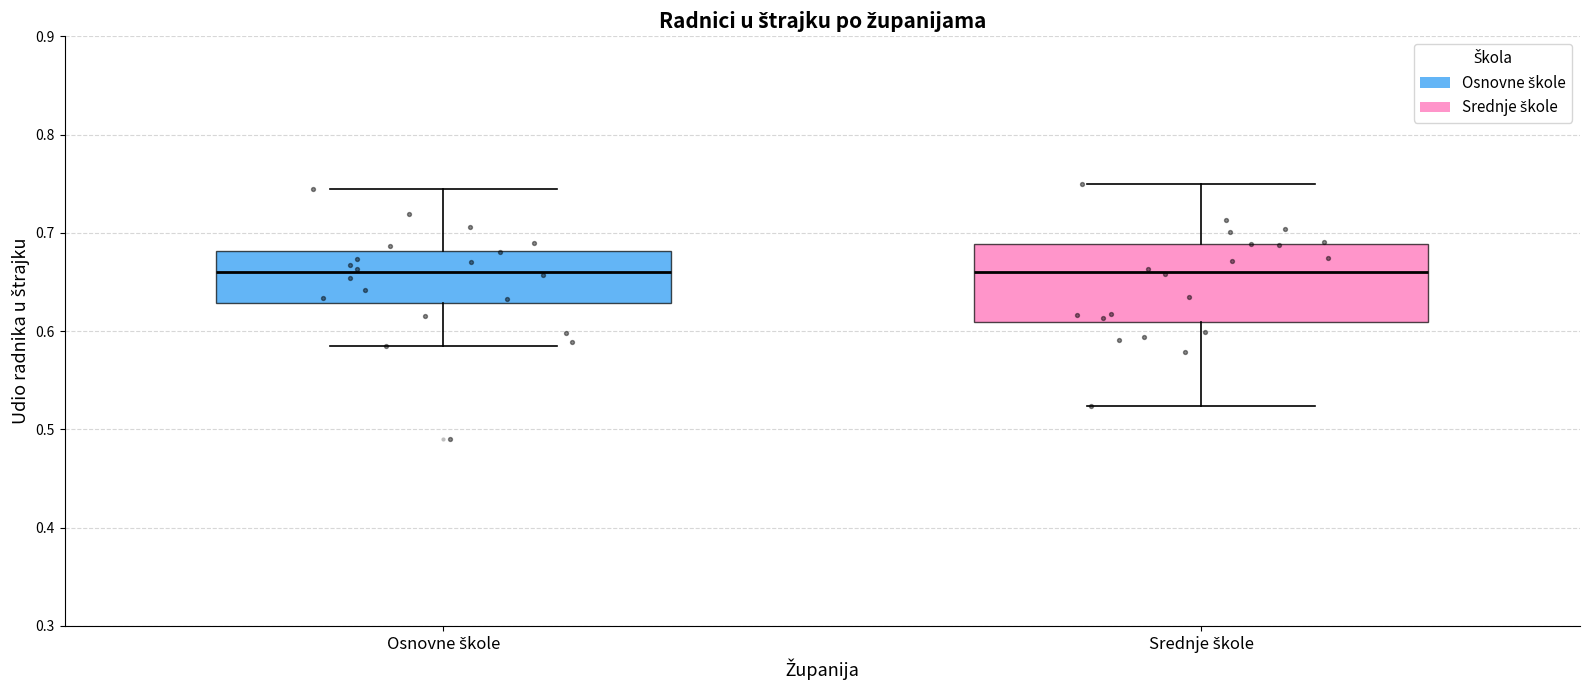

Reading left to right, read every box against the y-axis: the position of its median line, the range the box covers, and the ends of its whiskers. The values are not printed on the chart, so give them approximately, as read against the axis.

Osnovne škole: median 0.66, box 0.63 to 0.68, whiskers 0.58 to 0.74
Srednje škole: median 0.66, box 0.61 to 0.69, whiskers 0.52 to 0.75